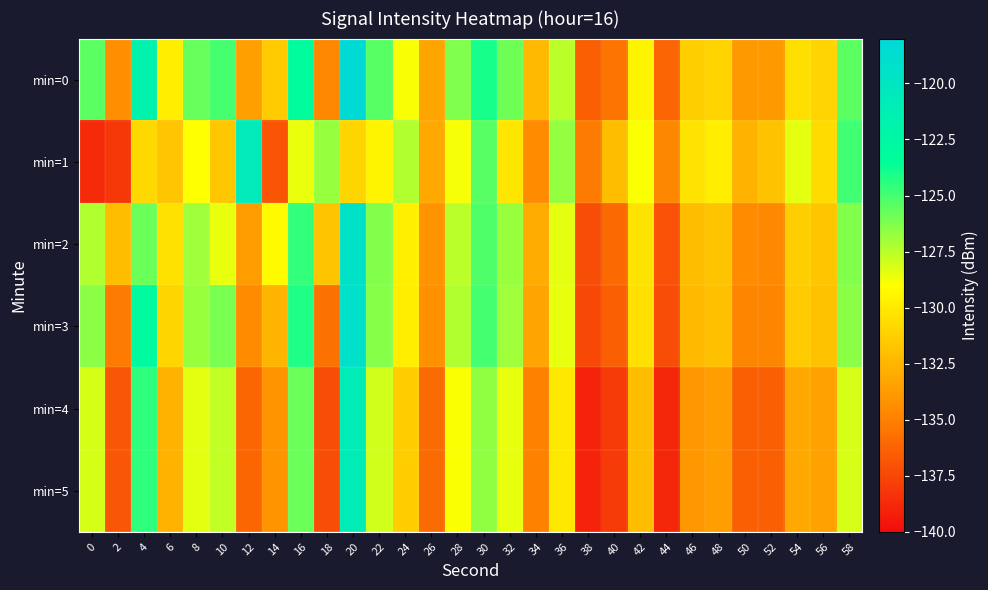

Reading left to right, list all the values displayed in this chart.

min=0: 0=-125.5	2=-134.4	4=-121.7	6=-129.8	8=-125.7	10=-125.0	12=-133.5	14=-131.5	16=-123.2	18=-134.6	20=-118.3	22=-125.4	24=-128.9	26=-133.3	28=-126.3	30=-124.0	32=-125.9	34=-132.3	36=-127.5	38=-136.4	40=-135.5	42=-129.5	44=-136.2	46=-131.3	48=-131.1	50=-133.8	52=-133.9	54=-130.5	56=-131.0	58=-125.5
min=1: 0=-138.7	2=-138.1	4=-130.8	6=-131.7	8=-129.0	10=-131.7	12=-120.7	14=-136.8	16=-128.5	18=-126.8	20=-131.0	22=-129.5	24=-127.3	26=-133.1	28=-128.8	30=-125.4	32=-130.2	34=-134.5	36=-126.7	38=-135.2	40=-132.1	42=-128.9	44=-134.7	46=-130.3	48=-129.8	50=-132.6	52=-131.9	54=-128.4	56=-130.7	58=-124.9
min=2: 0=-127.3	2=-132.1	4=-125.8	6=-130.4	8=-126.9	10=-128.5	12=-133.7	14=-129.2	16=-124.6	18=-131.8	20=-119.5	22=-126.3	24=-129.7	26=-134.1	28=-127.5	30=-125.2	32=-126.8	34=-133.0	36=-128.4	38=-137.2	40=-136.0	42=-130.3	44=-137.0	46=-132.1	48=-131.8	50=-134.5	52=-134.6	54=-131.3	56=-131.7	58=-126.3
min=3: 0=-126.5	2=-135.2	4=-122.9	6=-131.0	8=-126.8	10=-126.1	12=-134.5	14=-132.5	16=-124.2	18=-135.6	20=-119.3	22=-126.4	24=-129.8	26=-134.3	28=-127.3	30=-125.0	32=-126.9	34=-133.3	36=-128.5	38=-137.4	40=-136.4	42=-130.5	44=-137.2	46=-132.3	48=-132.0	50=-134.8	52=-134.8	54=-131.5	56=-131.9	58=-126.5
min=4: 0=-128.1	2=-136.8	4=-124.5	6=-132.6	8=-128.4	10=-127.7	12=-136.1	14=-134.1	16=-125.8	18=-137.2	20=-120.9	22=-128.0	24=-131.4	26=-135.9	28=-128.9	30=-126.6	32=-128.5	34=-134.9	36=-130.1	38=-139.0	40=-138.0	42=-132.1	44=-138.8	46=-133.9	48=-133.6	50=-136.4	52=-136.4	54=-133.1	56=-133.5	58=-128.1
min=5: 0=-128.1	2=-136.8	4=-124.5	6=-132.6	8=-128.4	10=-127.7	12=-136.1	14=-134.1	16=-125.8	18=-137.2	20=-120.9	22=-128.0	24=-131.4	26=-135.9	28=-128.9	30=-126.6	32=-128.5	34=-134.9	36=-130.1	38=-139.0	40=-138.0	42=-132.1	44=-138.8	46=-133.9	48=-133.6	50=-136.4	52=-136.4	54=-133.1	56=-133.5	58=-128.1